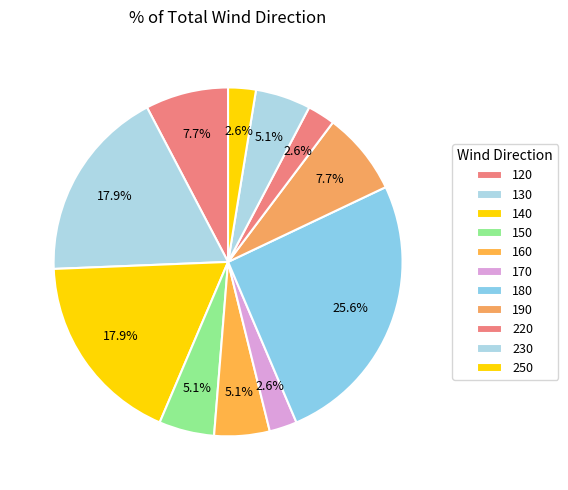

To the nearest percent, what is the difference between the largest and smallest slice percentages?

23%